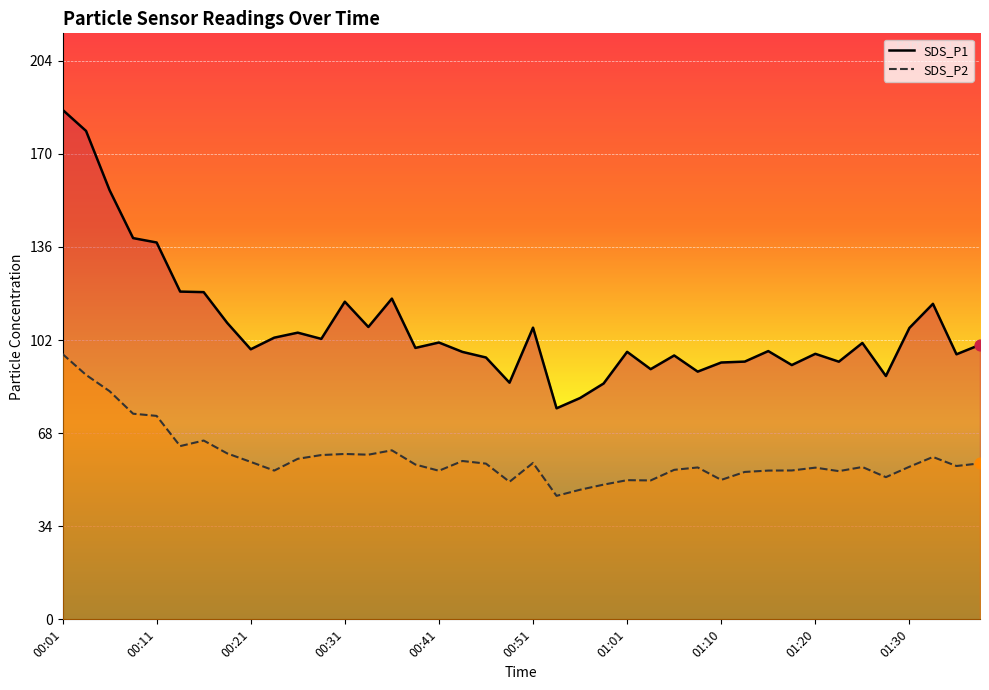

What is the total value across all series at 01:08?

145.9